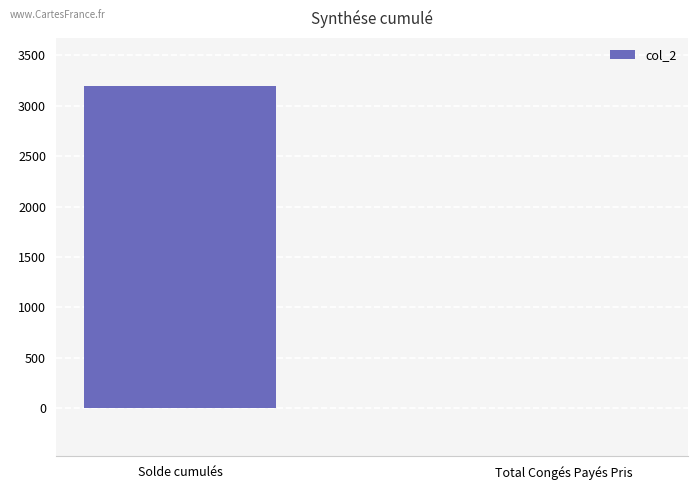

What is the sum of all values?

3195.9